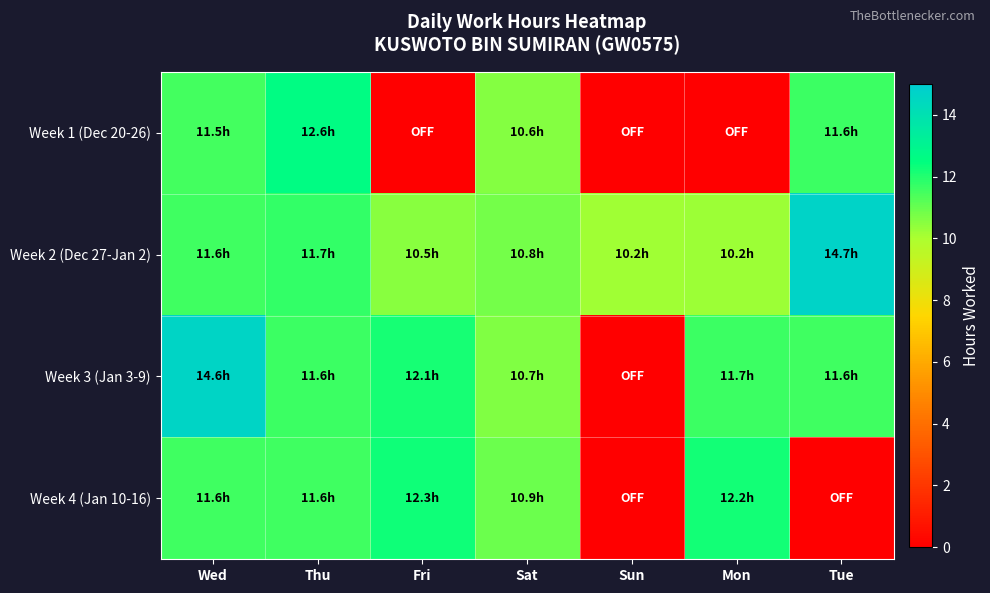

Between Wed and Sun, which series saw the biggest shift?

Week 3 (Jan 3-9)